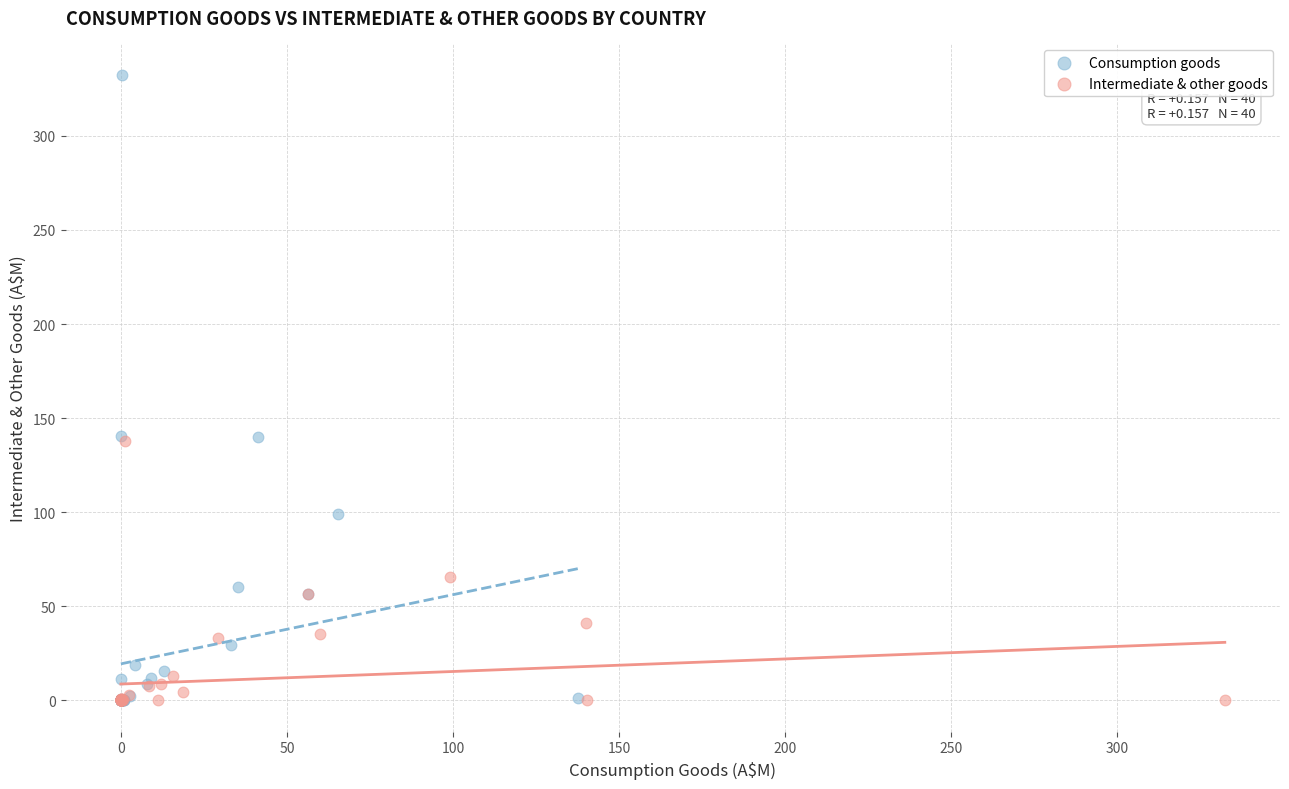

Which series contains the highest Y value?

Consumption goods